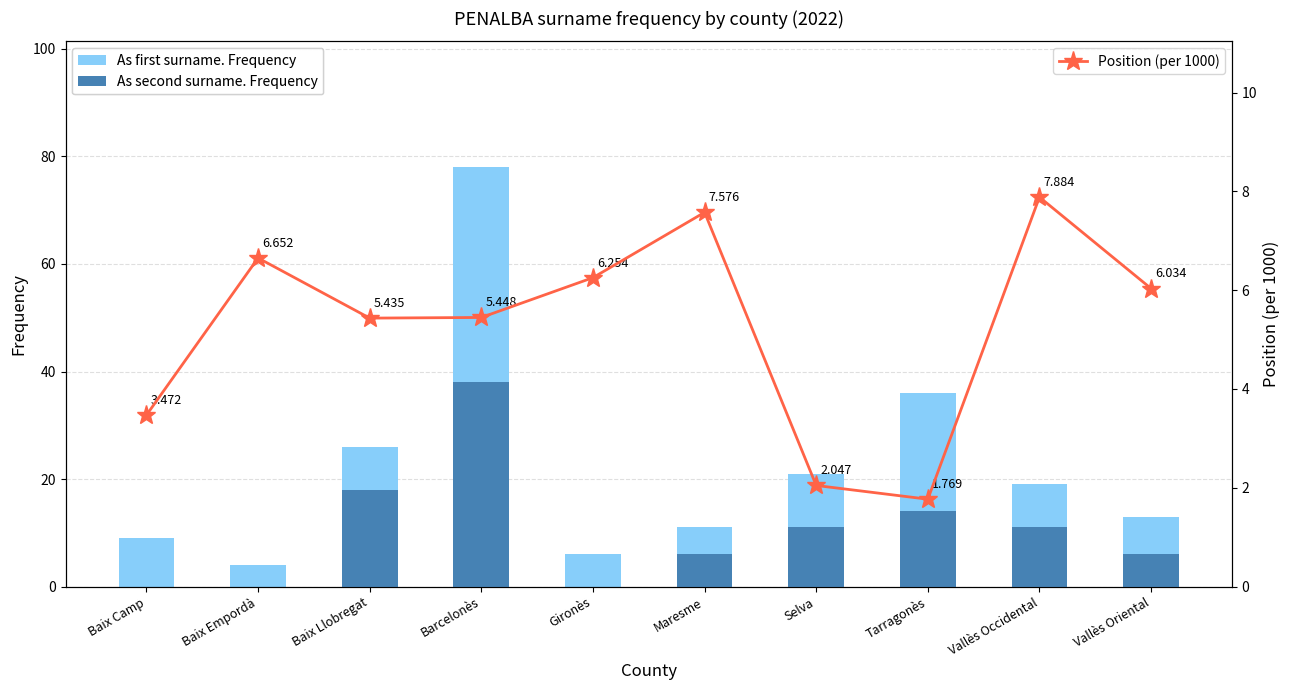

Rank the series by their average value, from highest to lowest.

As first surname. Frequency, As second surname. Frequency, Position